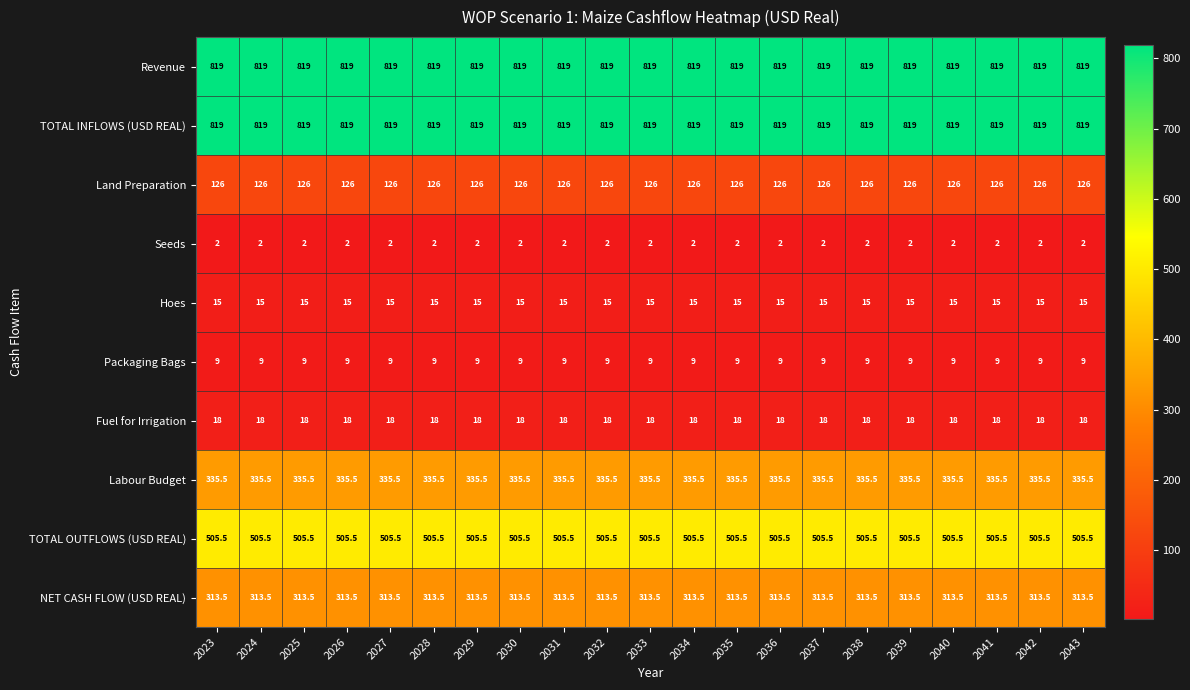

What is the total value across all series at 2042?

2962.5